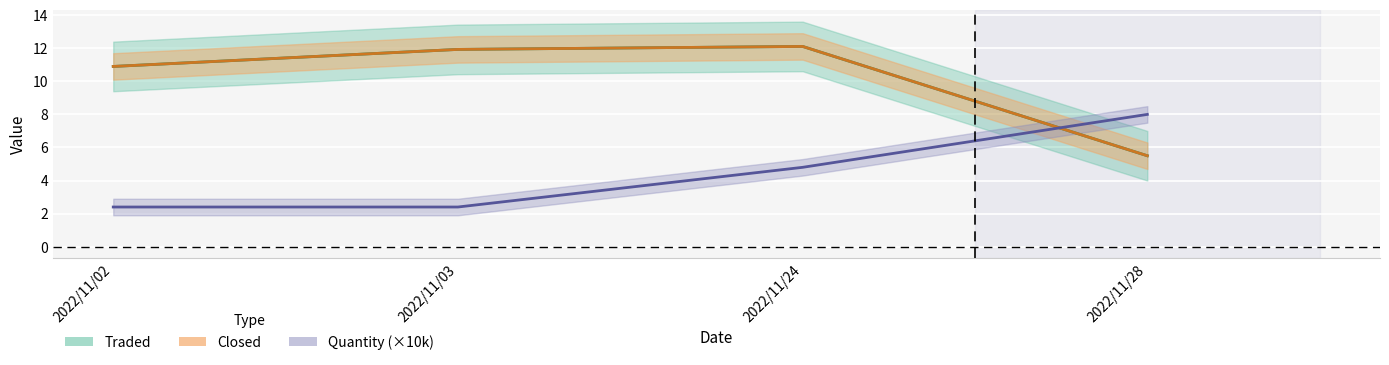

Reading left to right, list all the values displayed in this chart.

Traded: 10.9	11.9	12.1	5.5
Closed: 10.9	11.9	12.1	5.5
Quantity: 2.4	2.4	4.8	8.0